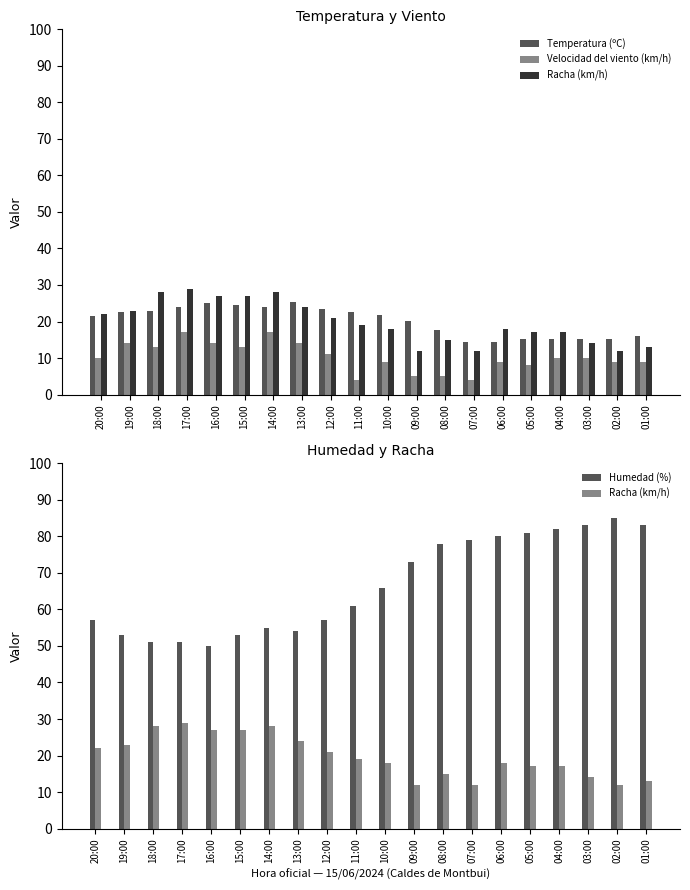

Are the bars grouped side by side (vs. stacked)?

Yes